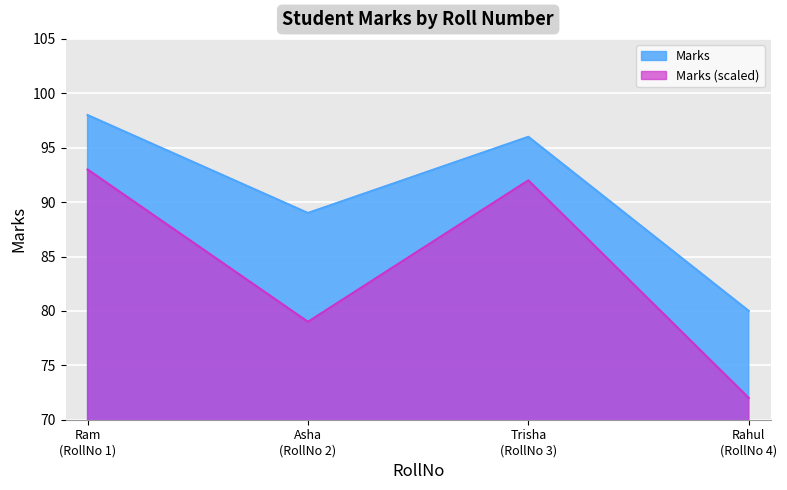

How many interior local valleys (lower than both neighbors) does the data have?

1